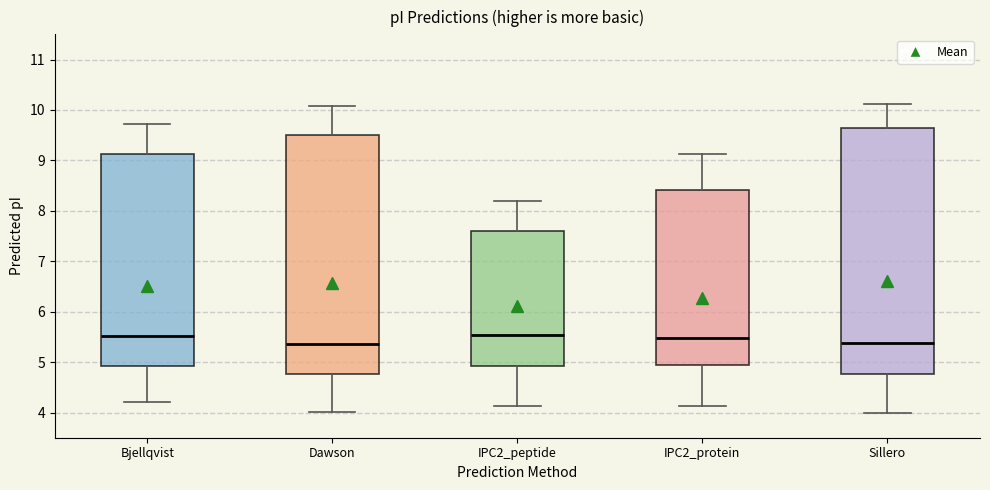

Reading left to right, transcribe this box plot: for each box, give where its median line is, the range the box spans, and where its two whiskers end, as read against the y-axis. The values are not printed on the chart, so give them approximately, as read against the axis.

Bjellqvist: median 5.5, box 4.9 to 9.1, whiskers 4.2 to 9.7
Dawson: median 5.4, box 4.8 to 9.5, whiskers 4.0 to 10.1
IPC2_peptide: median 5.5, box 4.9 to 7.6, whiskers 4.1 to 8.2
IPC2_protein: median 5.5, box 4.9 to 8.4, whiskers 4.1 to 9.1
Sillero: median 5.4, box 4.8 to 9.6, whiskers 4.0 to 10.1